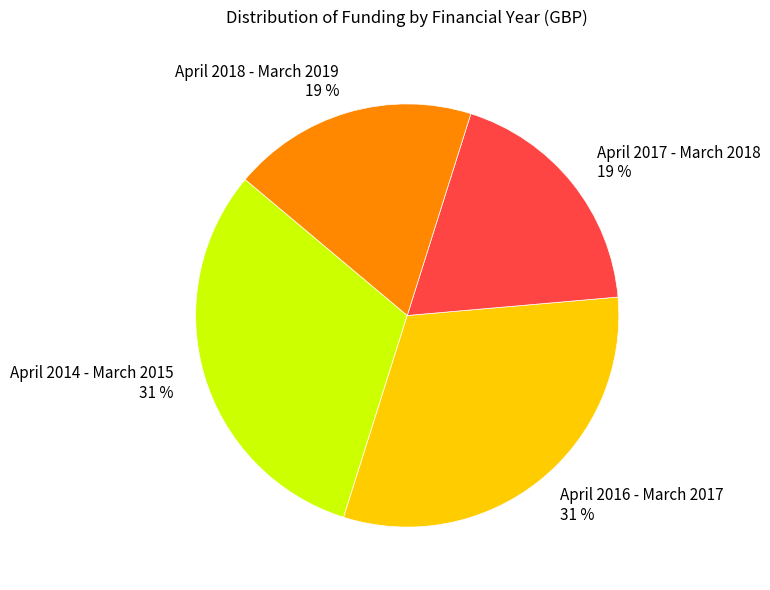

True or false: April 2017 - March 2018 accounts for 5% of the total.

False